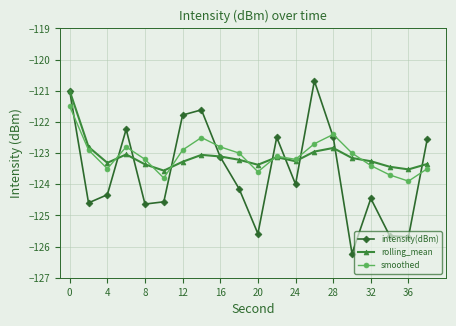

What is the minimum value shown in the chart?

-126.2